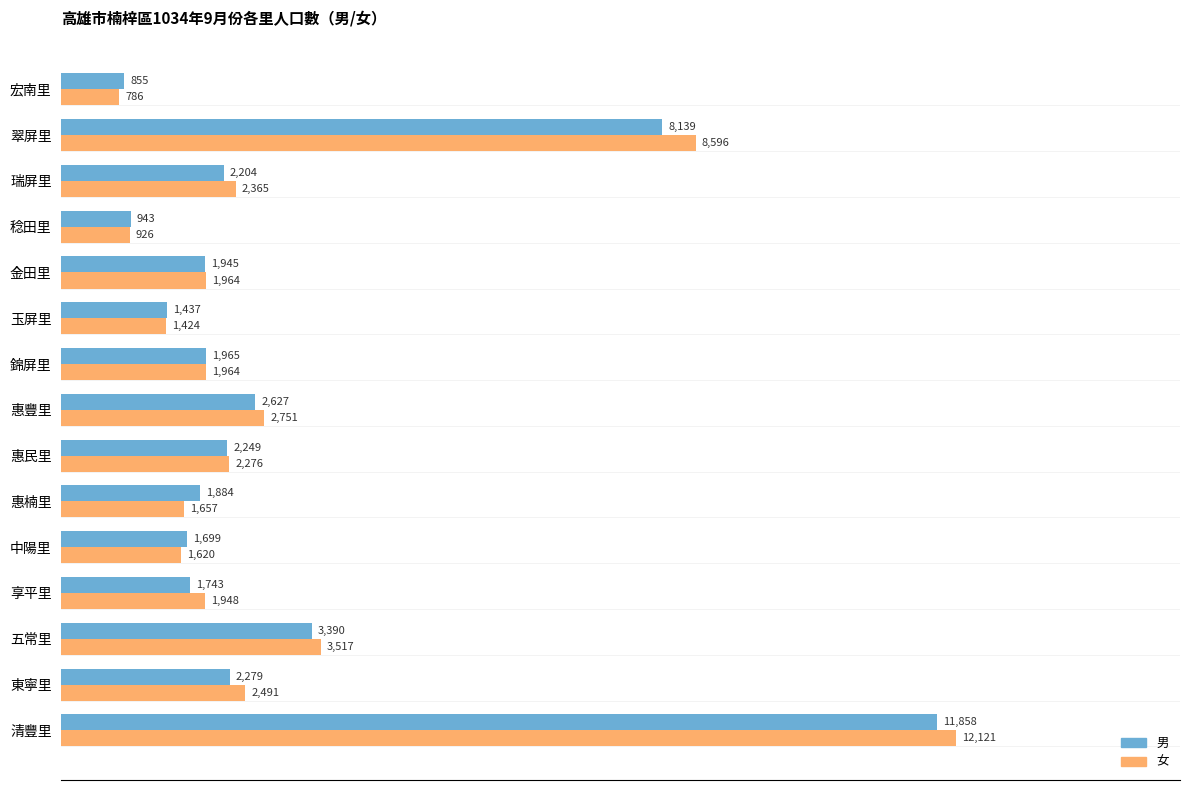

At which label is 女 closest to 6453?

翠屏里